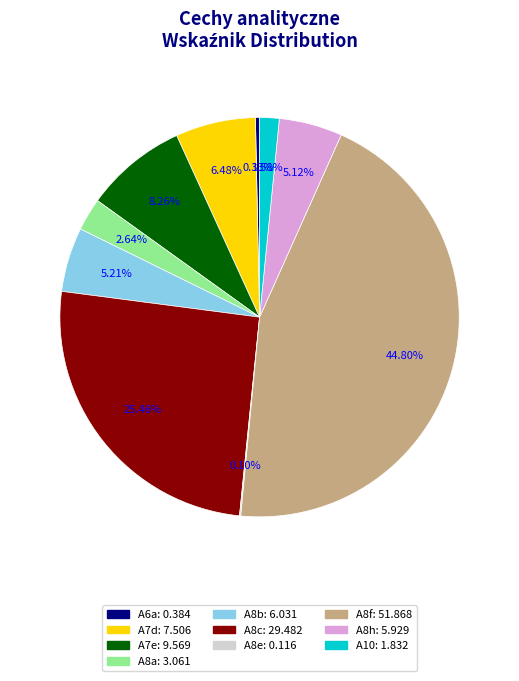

To the nearest percent, what portion does A8a represent?

3%